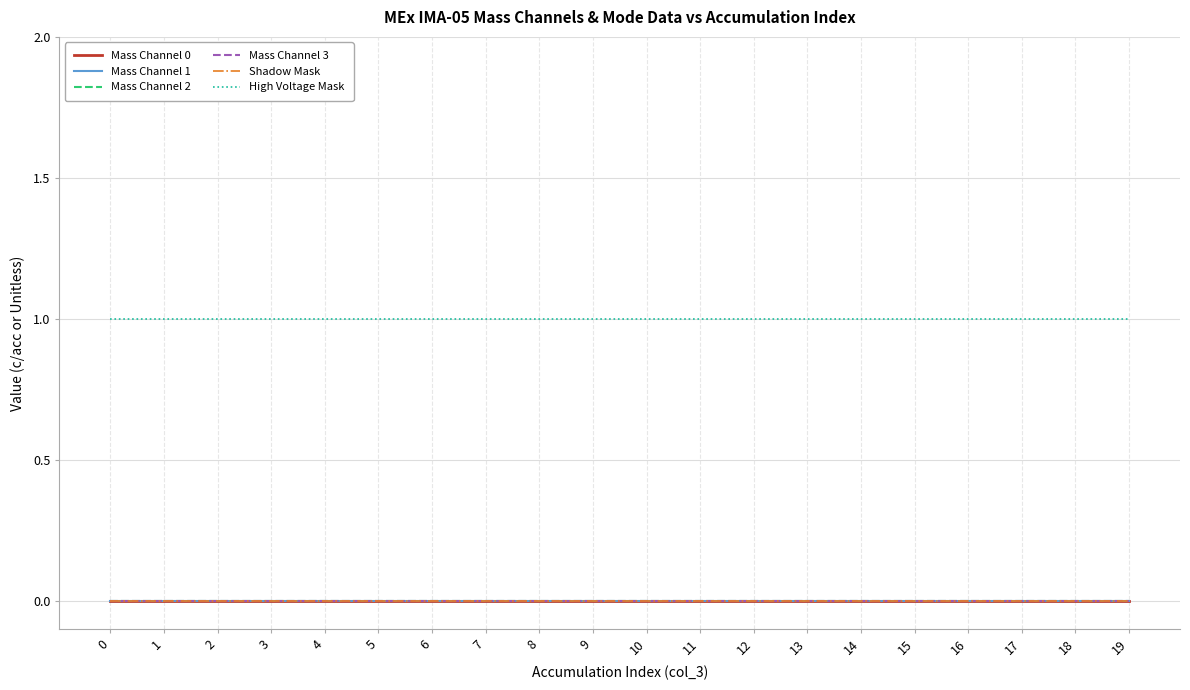

Does the chart have visible grid lines?

Yes